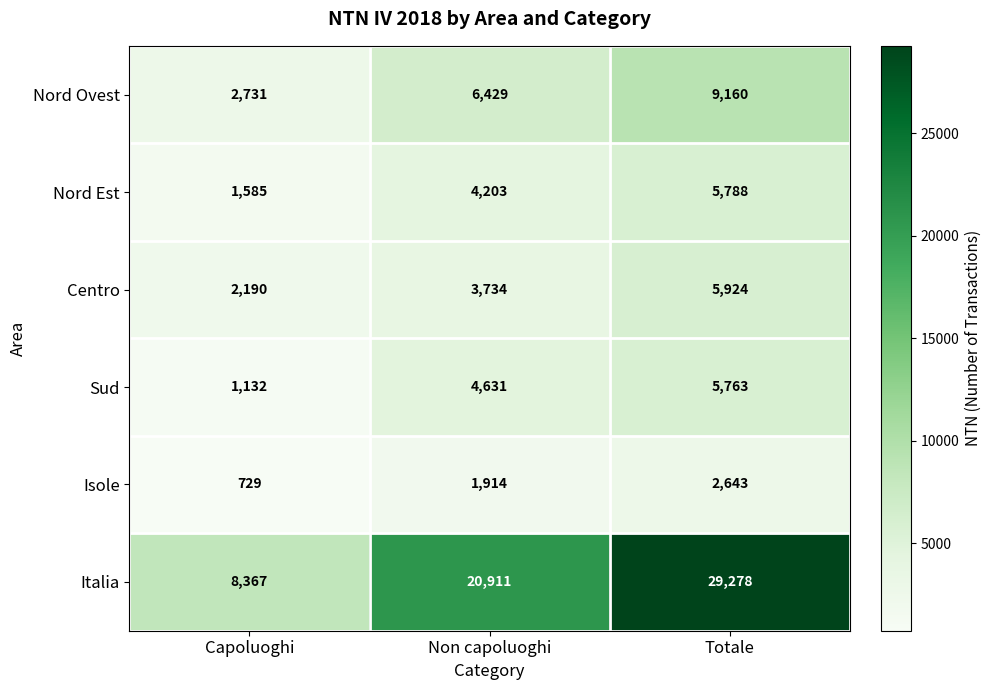

Rank the series by their maximum value, from lowest to highest.

Isole, Sud, Nord Est, Centro, Nord Ovest, Italia